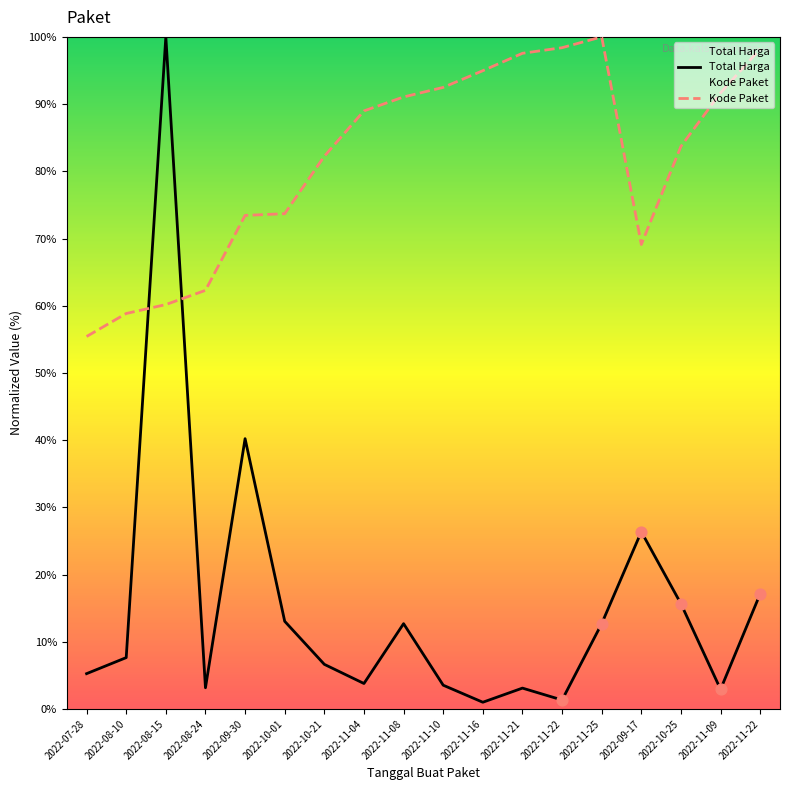

What are all the series names shown in the legend?

Total Harga, Kode Paket